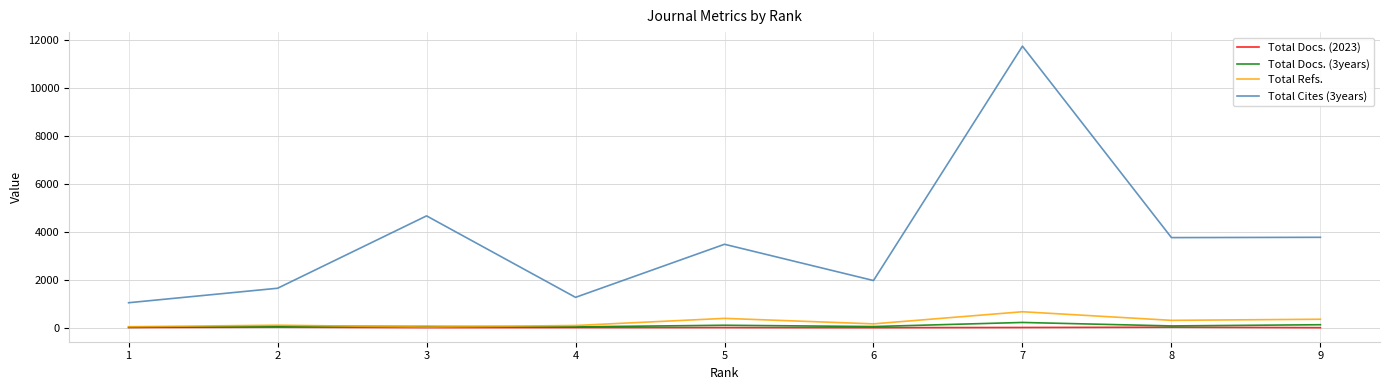

Which series has the largest range (max minus min)?

Total Cites (3years)